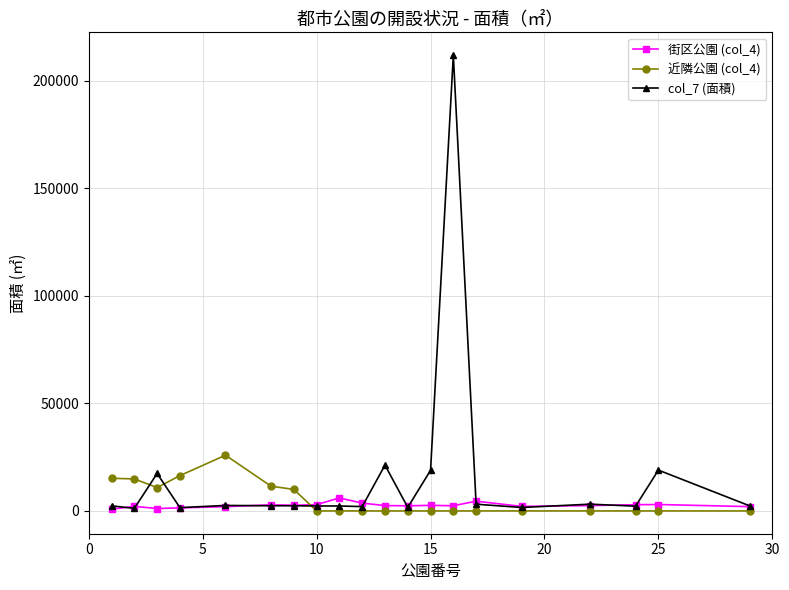

How many values in the 街区公園 (col_4) series are below 2488?

10